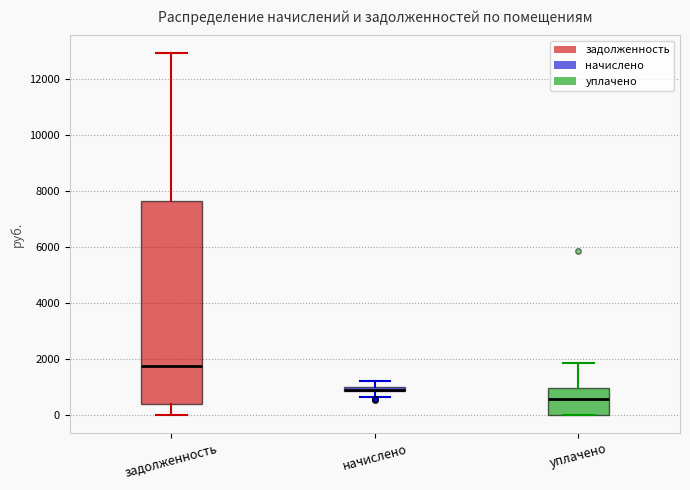

Which box is the tallest, from its lower edge to its upper edge?

задолженность